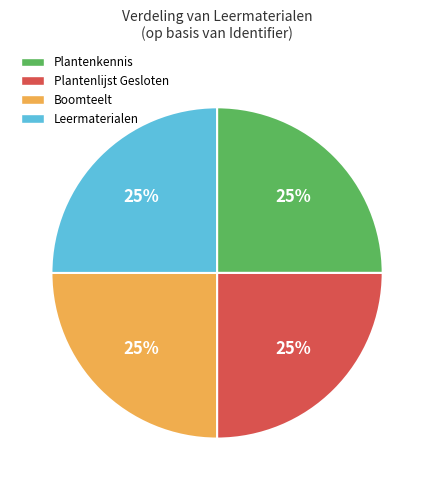

What percentage is the Plantenkennis slice, to the nearest percent?

25%